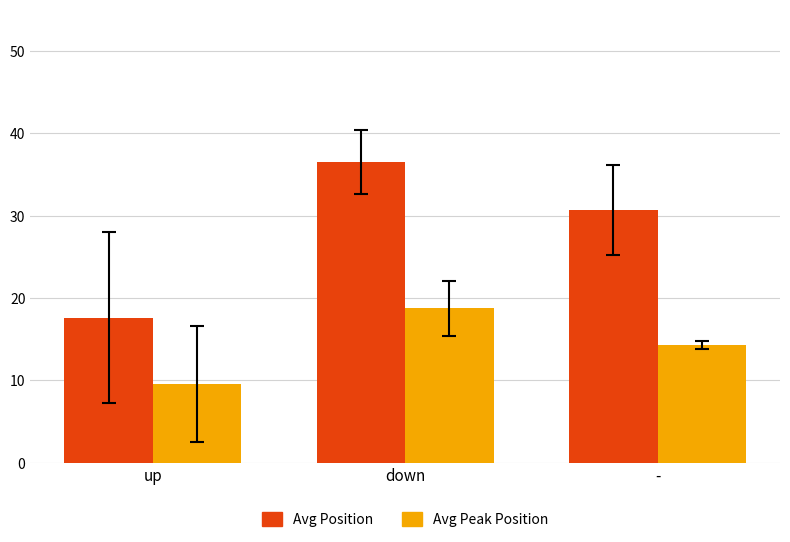

The value of Avg Position at down is 12.9. True or false?

False